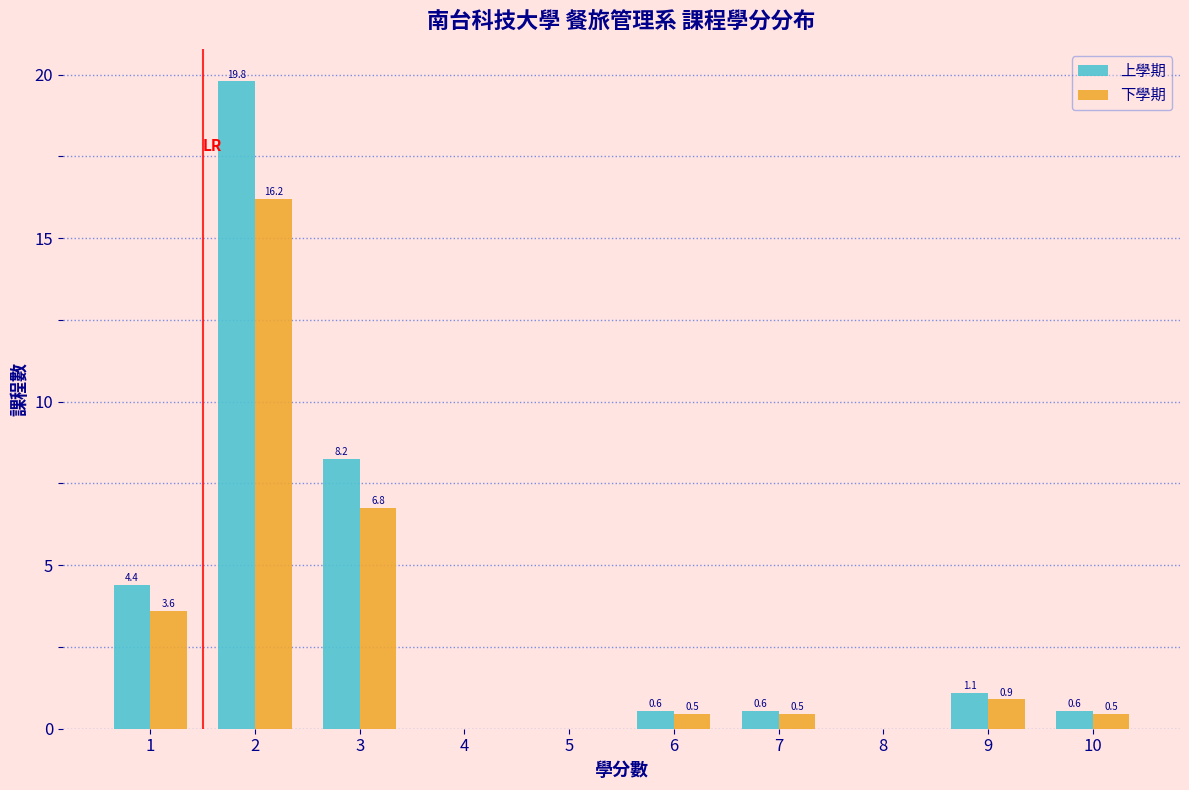

The 下學期 series shows 3.6 at 1. True or false?

True